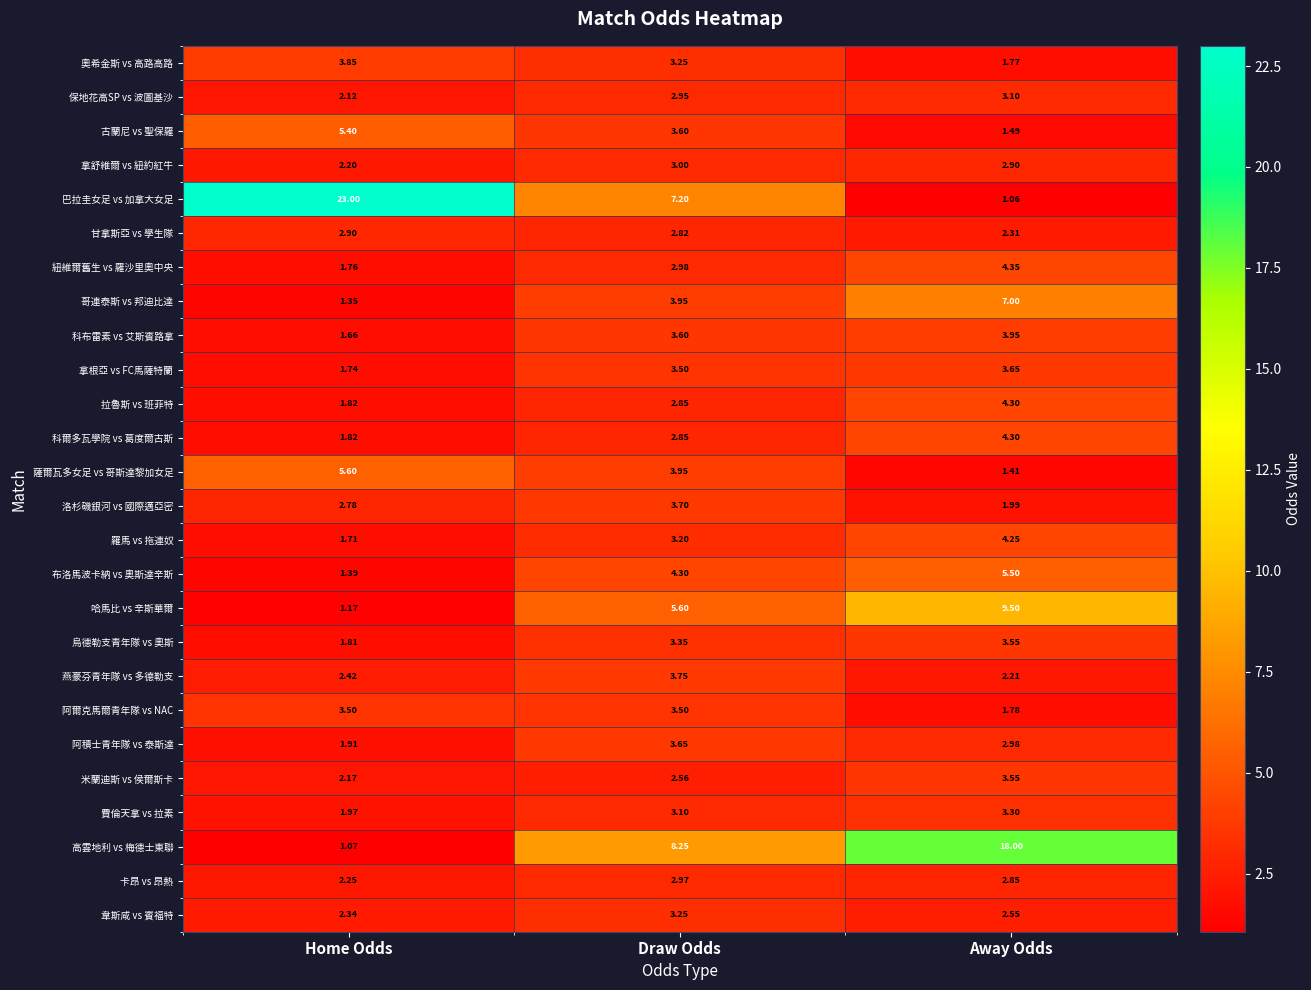

At which label is 烏德勒支青年隊 vs 奧斯 closest to 2?

Home Odds